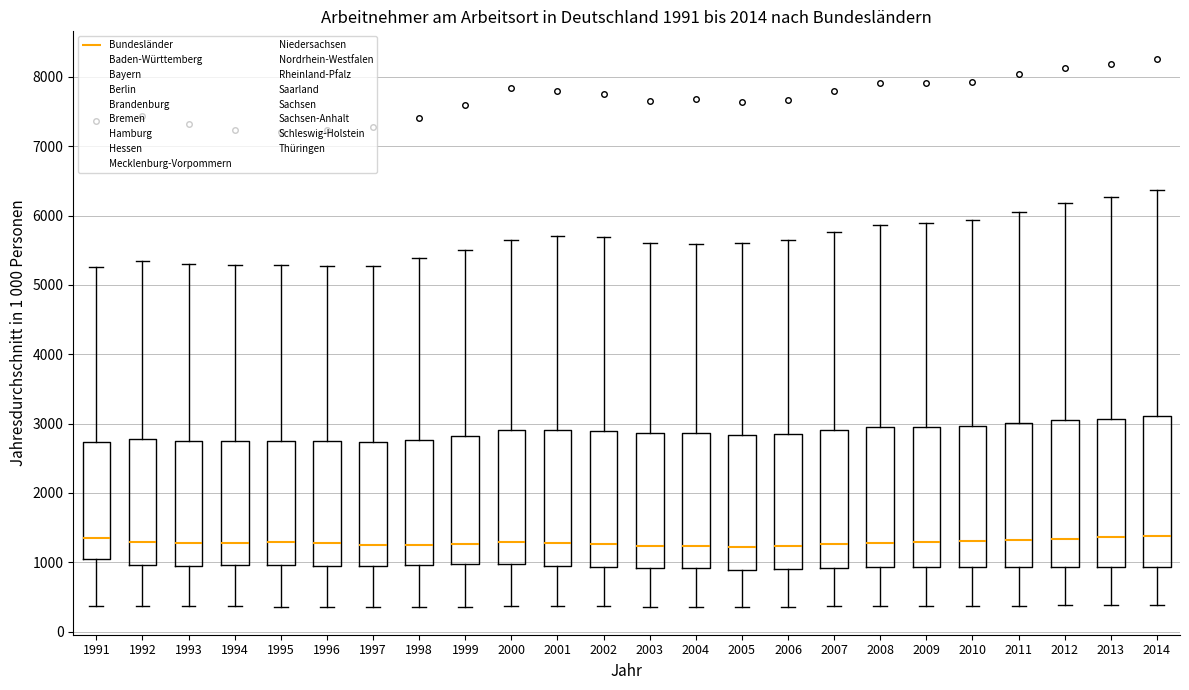

Reading left to right, read every box against the y-axis: the position of its median line, the range the box covers, and the ends of its whiskers. The values are not printed on the chart, so give them approximately, as read against the axis.

1991: median 1300, box 1000 to 2700, whiskers 400 to 5300
1992: median 1300, box 1000 to 2800, whiskers 400 to 5300
1993: median 1300, box 900 to 2800, whiskers 400 to 5300
1994: median 1300, box 1000 to 2700, whiskers 400 to 5300
1995: median 1300, box 1000 to 2700, whiskers 400 to 5300
1996: median 1300, box 1000 to 2700, whiskers 400 to 5300
1997: median 1300, box 900 to 2700, whiskers 400 to 5300
1998: median 1300, box 1000 to 2800, whiskers 400 to 5400
1999: median 1300, box 1000 to 2800, whiskers 400 to 5500
2000: median 1300, box 1000 to 2900, whiskers 400 to 5700
2001: median 1300, box 1000 to 2900, whiskers 400 to 5700
2002: median 1300, box 900 to 2900, whiskers 400 to 5700
2003: median 1200, box 900 to 2900, whiskers 400 to 5600
2004: median 1200, box 900 to 2900, whiskers 400 to 5600
2005: median 1200, box 900 to 2800, whiskers 400 to 5600
2006: median 1200, box 900 to 2900, whiskers 400 to 5700
2007: median 1300, box 900 to 2900, whiskers 400 to 5800
2008: median 1300, box 900 to 2900, whiskers 400 to 5900
2009: median 1300, box 900 to 3000, whiskers 400 to 5900
2010: median 1300, box 900 to 3000, whiskers 400 to 5900
2011: median 1300, box 900 to 3000, whiskers 400 to 6100
2012: median 1300, box 900 to 3000, whiskers 400 to 6200
2013: median 1400, box 900 to 3100, whiskers 400 to 6300
2014: median 1400, box 900 to 3100, whiskers 400 to 6400